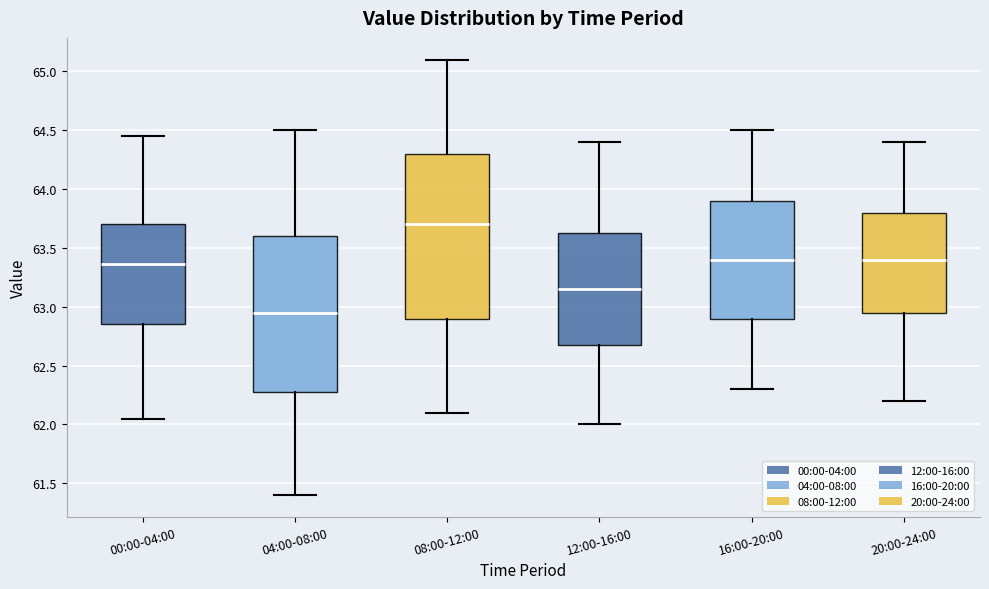

Reading left to right, transcribe this box plot: for each box, give where its median line is, the range the box spans, and where its two whiskers end, as read against the y-axis. The values are not printed on the chart, so give them approximately, as read against the axis.

00:00-04:00: median 63.35, box 62.85 to 63.70, whiskers 62.05 to 64.45
04:00-08:00: median 62.95, box 62.30 to 63.60, whiskers 61.40 to 64.50
08:00-12:00: median 63.70, box 62.90 to 64.30, whiskers 62.10 to 65.10
12:00-16:00: median 63.15, box 62.70 to 63.65, whiskers 62.00 to 64.40
16:00-20:00: median 63.40, box 62.90 to 63.90, whiskers 62.30 to 64.50
20:00-24:00: median 63.40, box 62.95 to 63.80, whiskers 62.20 to 64.40